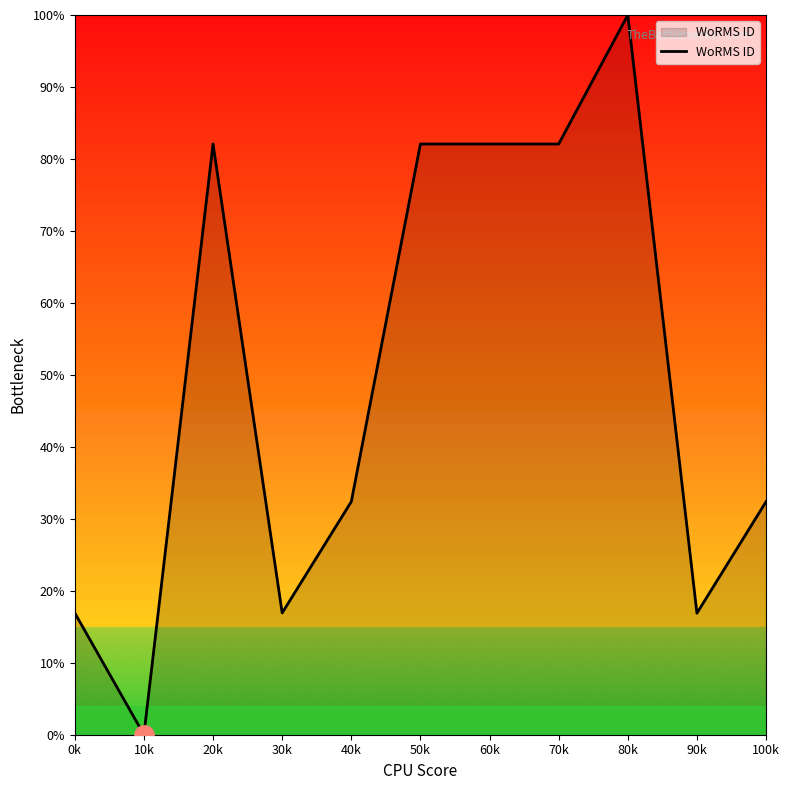

How many lines are shown in the chart?

1